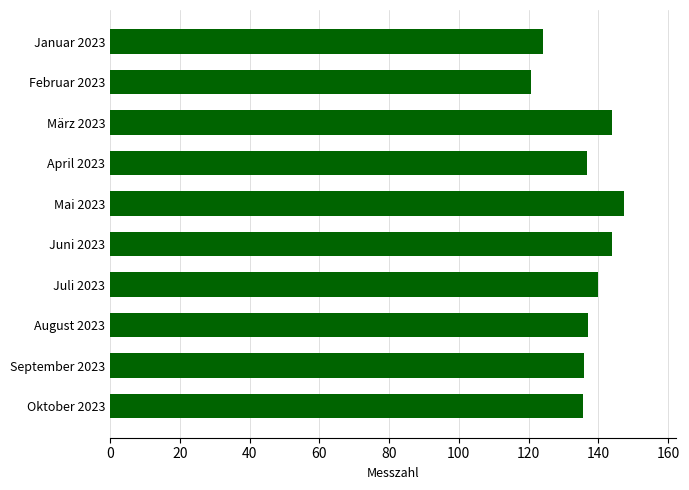

Between Februar 2023 and Januar 2023, which is larger?

Januar 2023